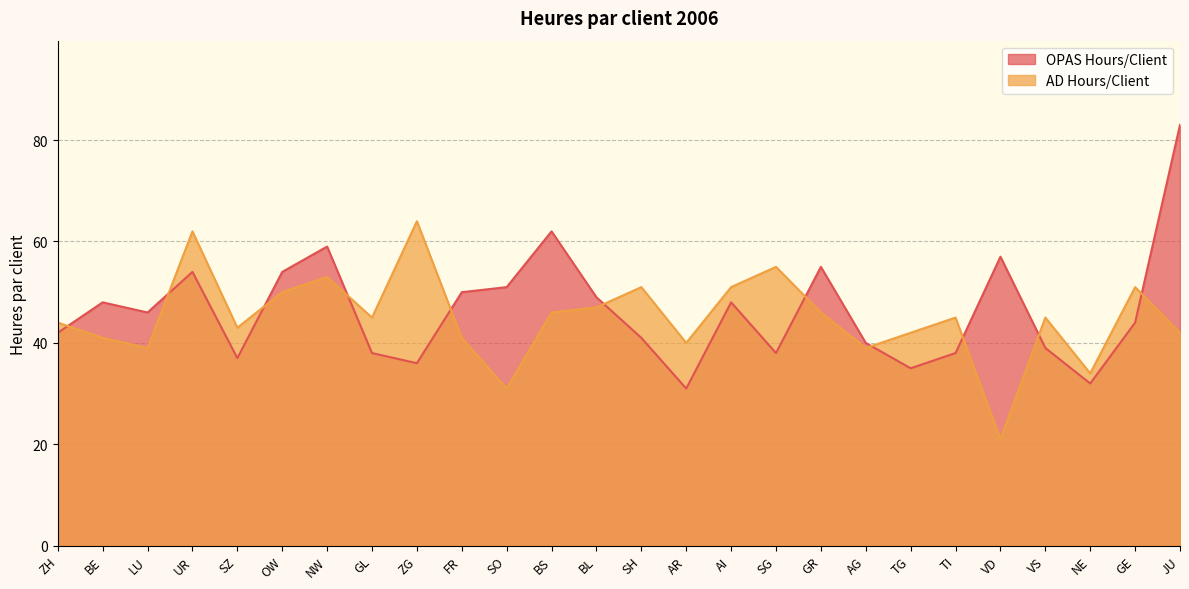

Reading left to right, extract all data points from this chart.

OPAS Hours/Client: ZH=42	BE=48	LU=46	UR=54	SZ=37	OW=54	NW=59	GL=38	ZG=36	FR=50	SO=51	BS=62	BL=49	SH=41	AR=31	AI=48	SG=38	GR=55	AG=40	TG=35	TI=38	VD=57	VS=39	NE=32	GE=44	JU=83
AD Hours/Client: ZH=44	BE=41	LU=39	UR=62	SZ=43	OW=50	NW=53	GL=45	ZG=64	FR=41	SO=31	BS=46	BL=47	SH=51	AR=40	AI=51	SG=55	GR=46	AG=39	TG=42	TI=45	VD=21	VS=45	NE=34	GE=51	JU=42